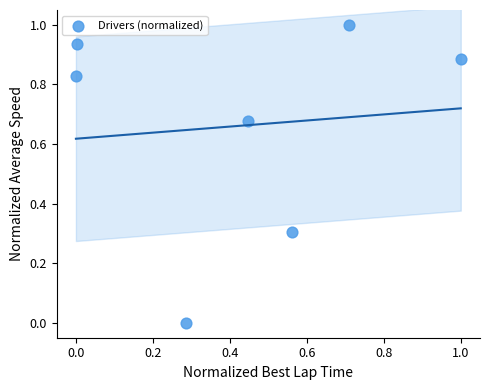

What is the range of Y values (max minus min)?

1.0